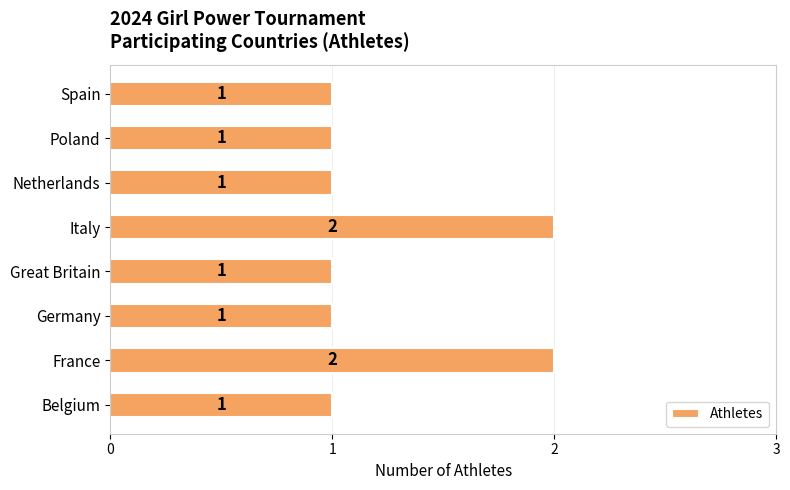

What is the average value?

1